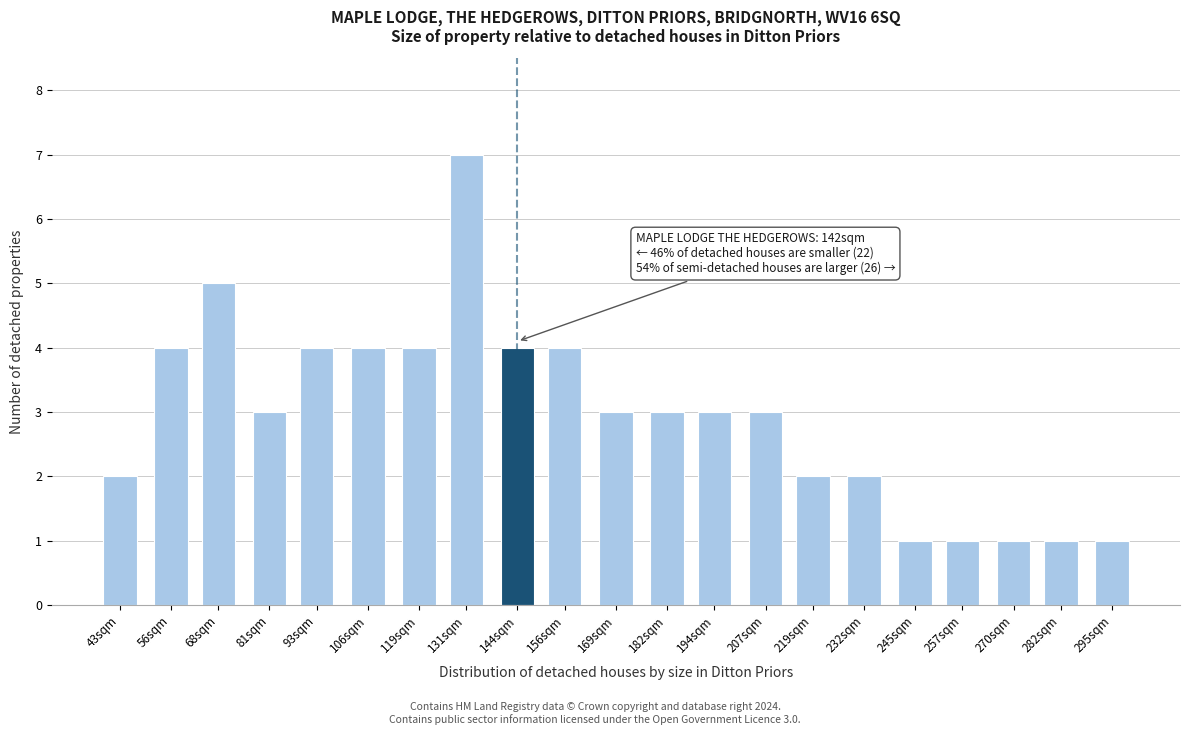

Reading left to right, extract all data points from this chart.

43sqm=2	56sqm=4	68sqm=5	81sqm=3	93sqm=4	106sqm=4	119sqm=4	131sqm=7	144sqm=4	156sqm=4	169sqm=3	182sqm=3	194sqm=3	207sqm=3	219sqm=2	232sqm=2	245sqm=1	257sqm=1	270sqm=1	282sqm=1	295sqm=1